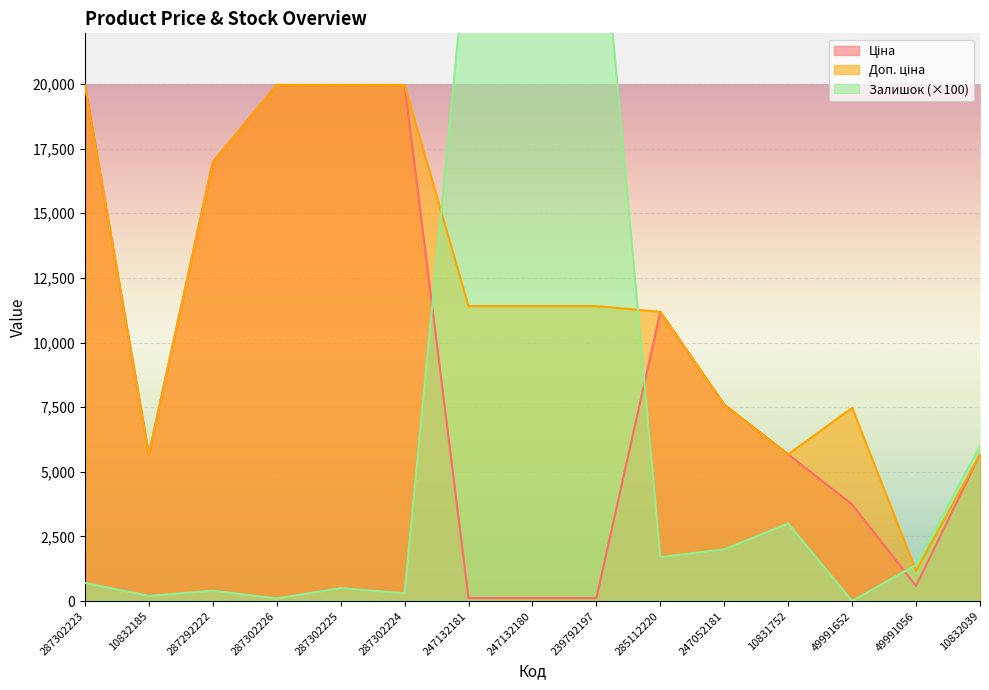

What is the total value across all series at 239792197?

40424.1